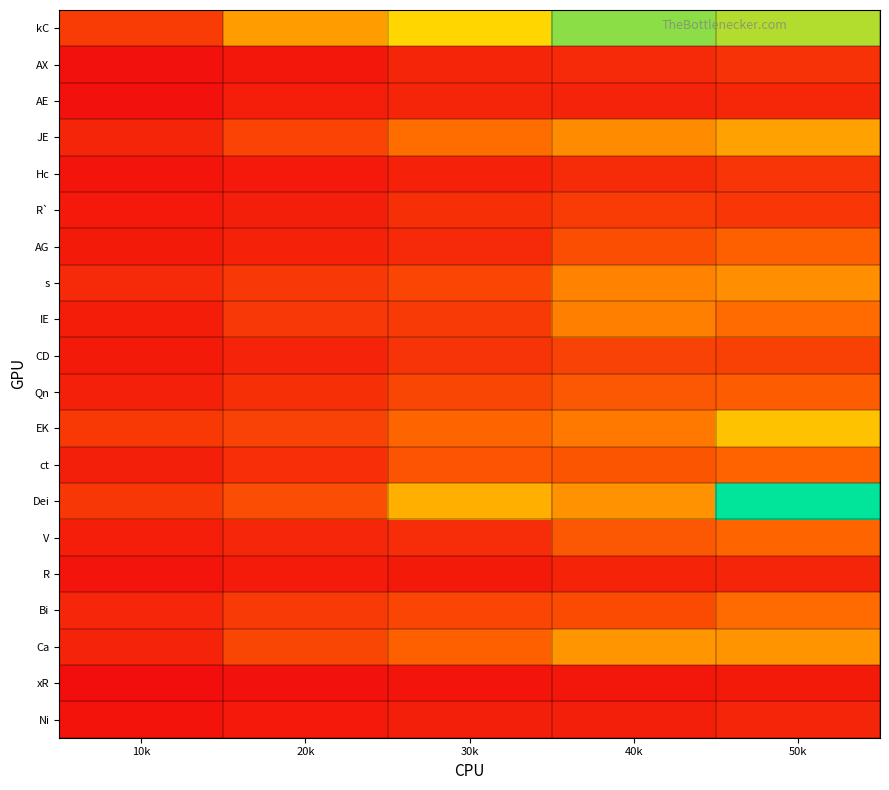

Count the number of data series in this chart.

20